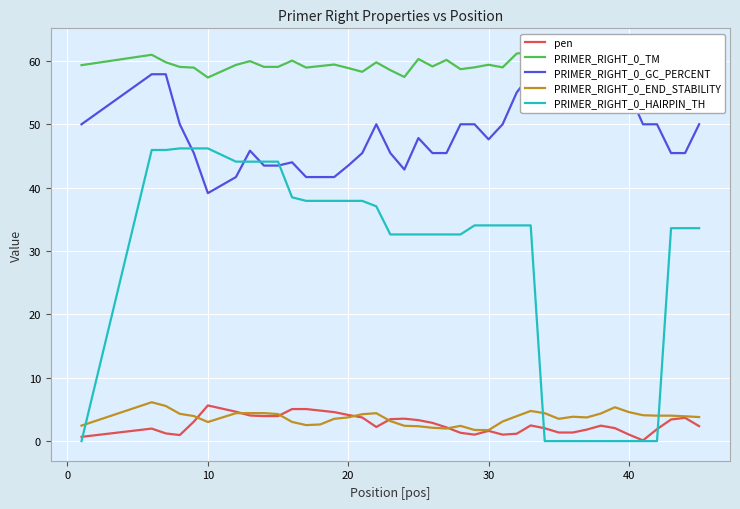

What is the lowest value of the PRIMER_RIGHT_0_END_STABILITY series?

1.7